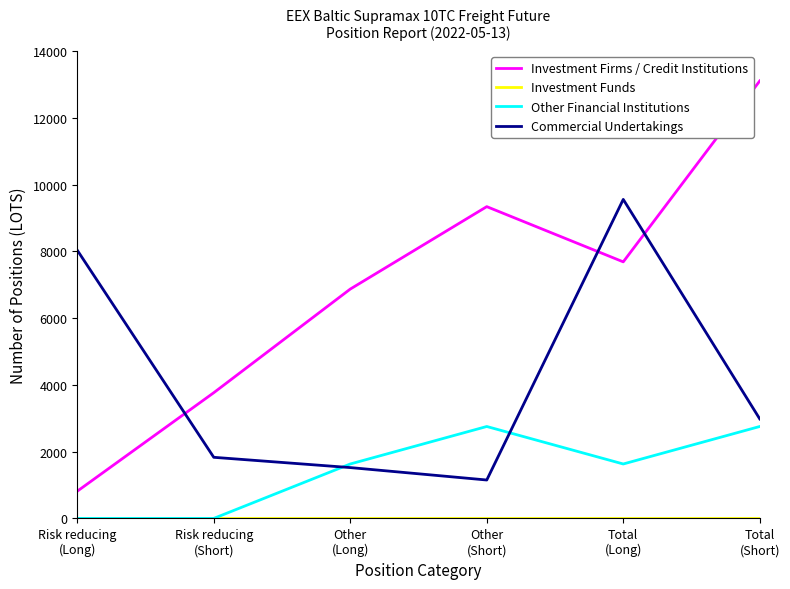

How many values in the Investment Firms / Credit Institutions series exceed 7683?

3